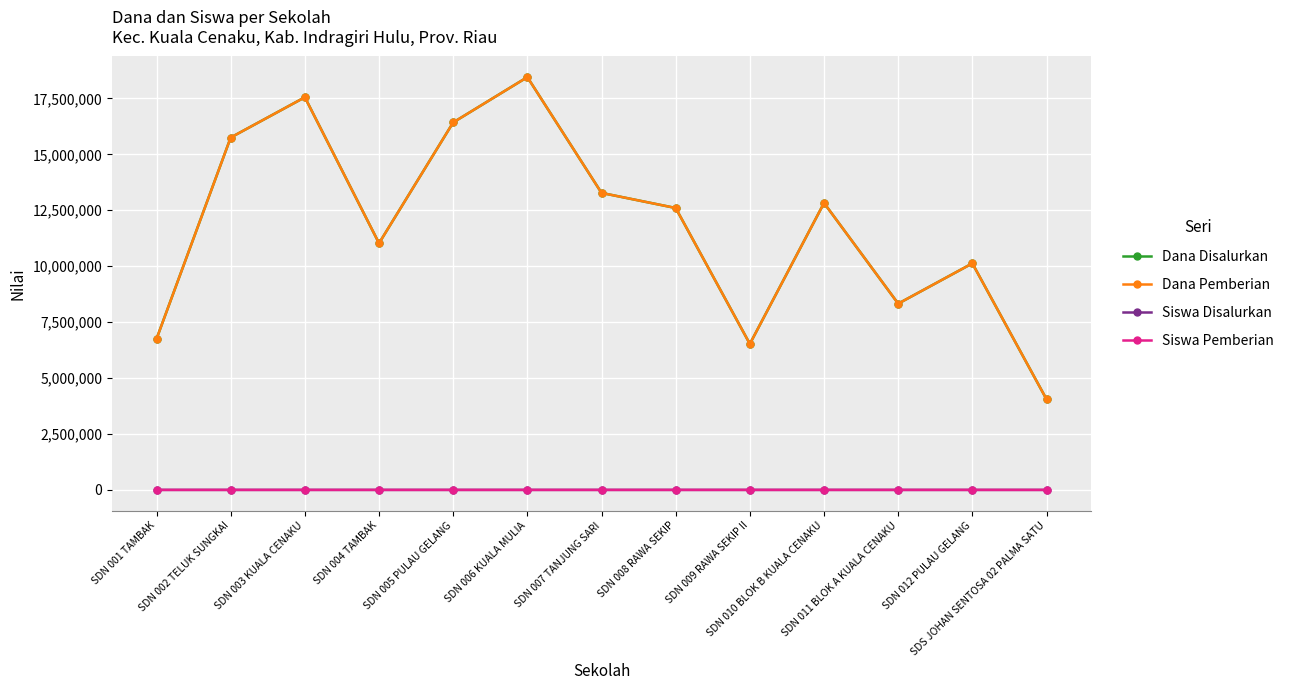

At which label does Dana Disalurkan reach its minimum?

SDS JOHAN SENTOSA 02 PALMA SATU